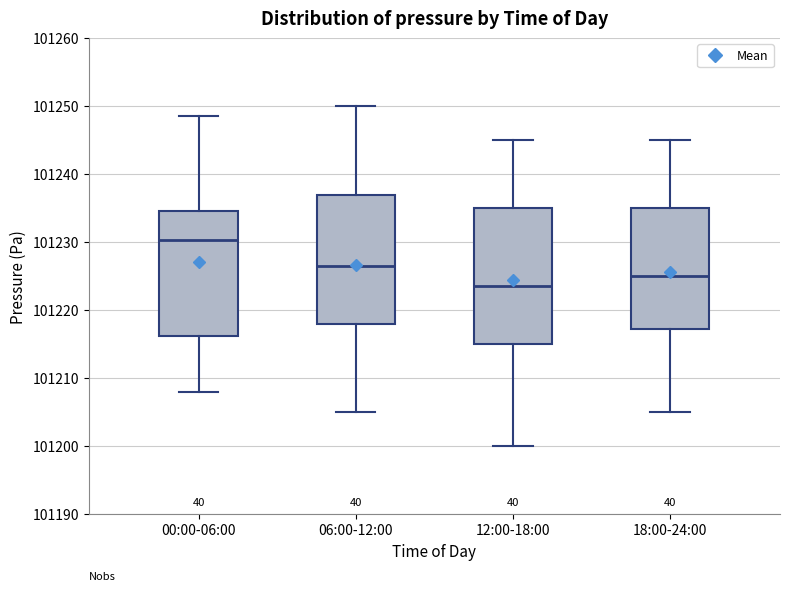

Which box has the highest median line?

00:00-06:00